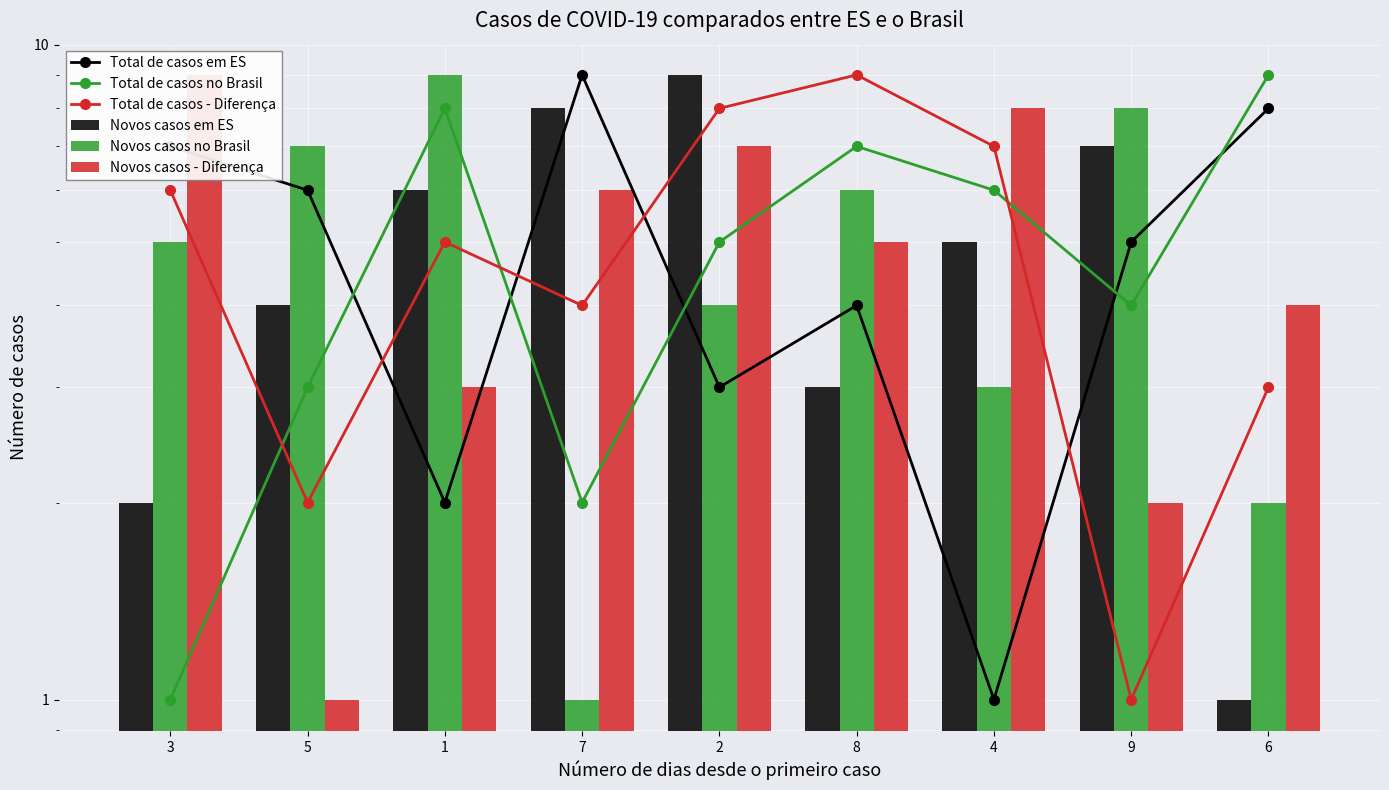

What is the label of the 6th bar from the right?

7